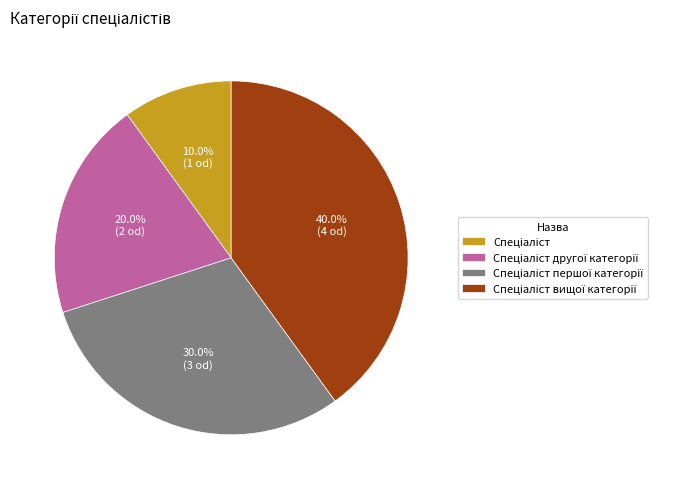

How many segments does this pie chart have?

4